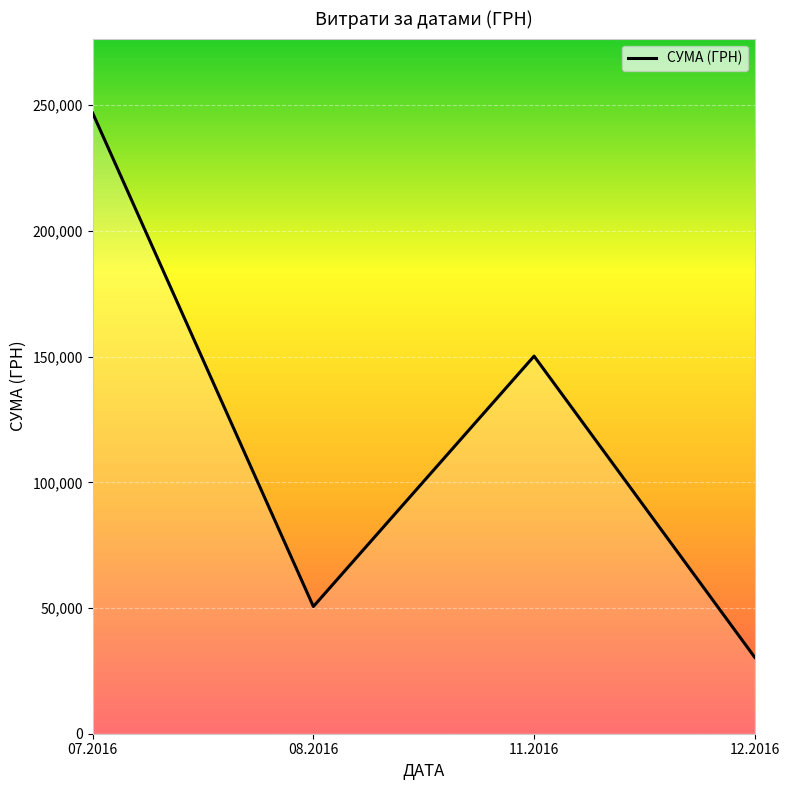

Between 12.2016 and 07.2016, which is larger?

07.2016